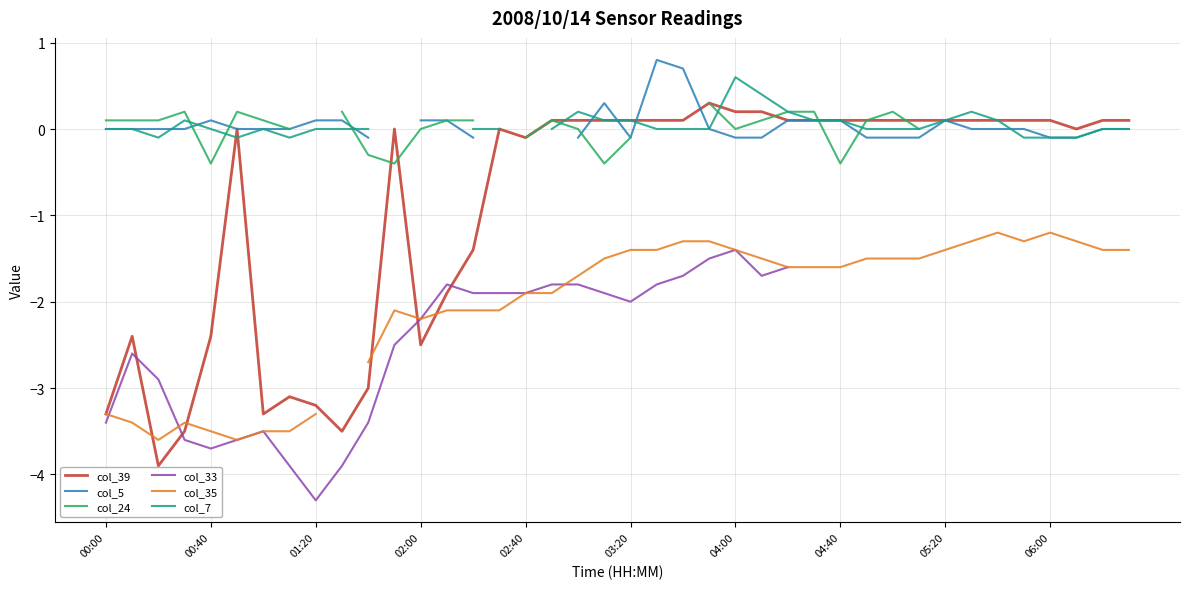

How many interior local valleys does the col_33 series have?

4